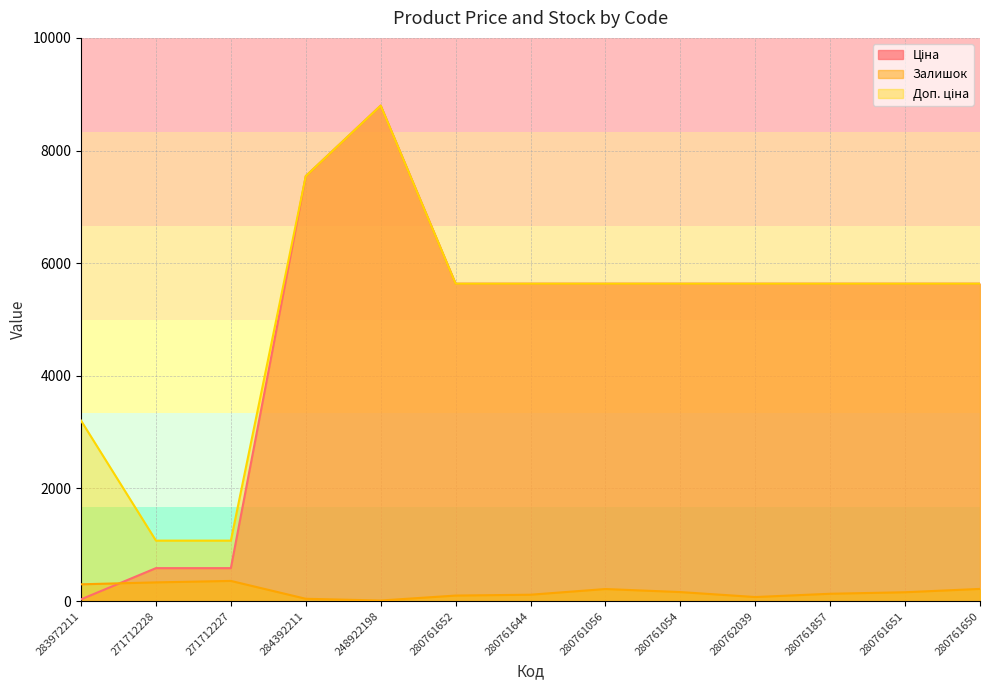

Reading left to right, list all the values displayed in this chart.

Ціна: 283972211=32.0	271712228=586.0	271712227=586.0	284392211=7545.9	248922198=8797.6	280761652=5636.0	280761644=5636.0	280761056=5636.0	280761054=5636.0	280762039=5636.0	280761857=5636.0	280761651=5636.0	280761650=5636.0
Залишок: 283972211=299.0	271712228=333.0	271712227=359.0	284392211=42.0	248922198=11.0	280761652=99.0	280761644=114.0	280761056=215.0	280761054=161.0	280762039=73.0	280761857=131.0	280761651=158.0	280761650=217.0
Доп. ціна: 283972211=3205.0	271712228=1074.5	271712227=1074.5	284392211=7545.9	248922198=8797.6	280761652=5636.0	280761644=5636.0	280761056=5636.0	280761054=5636.0	280762039=5636.0	280761857=5636.0	280761651=5636.0	280761650=5636.0